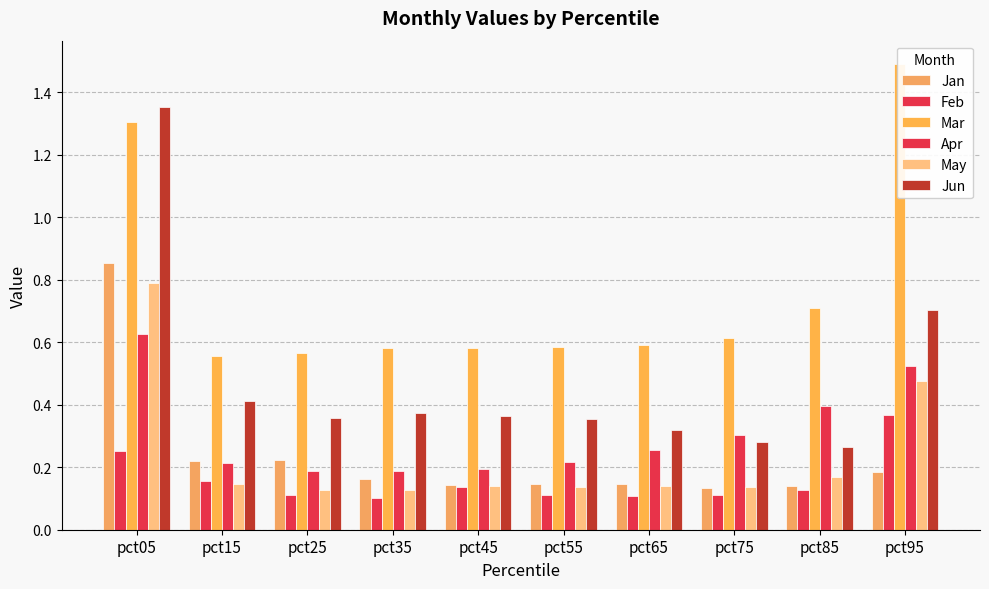

The Mar series shows 0.6 at pct45. True or false?

True